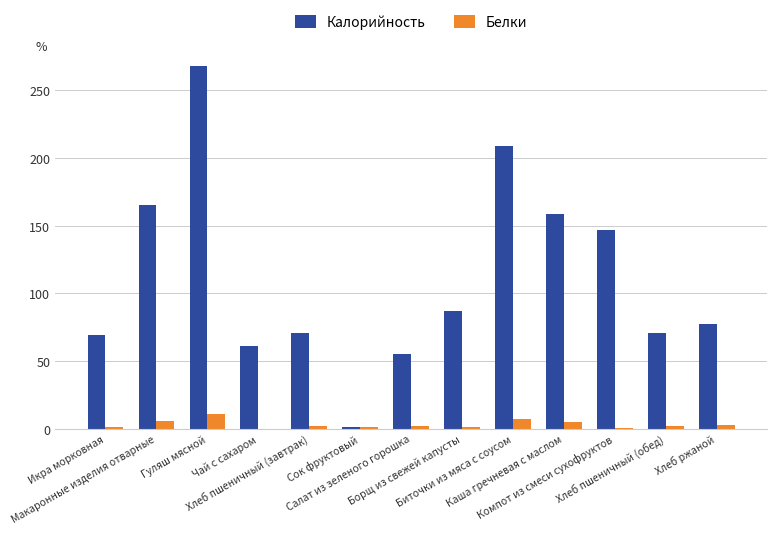

The Калорийность series shows 267.9 at Гуляш мясной. True or false?

True